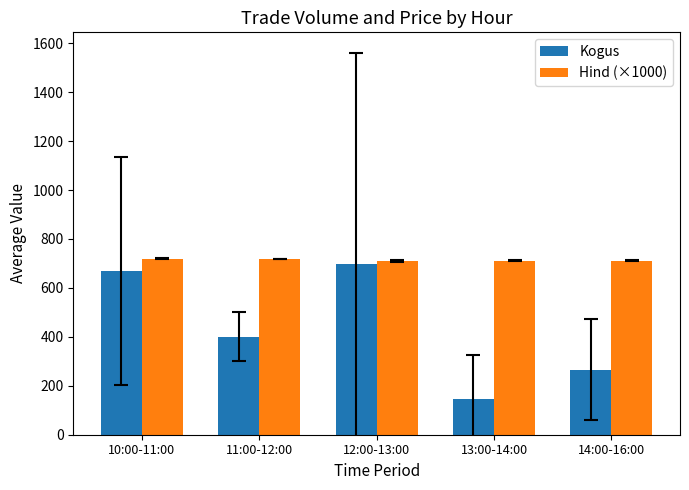

Rank the series by their average value, from highest to lowest.

Hind (×1000), Kogus